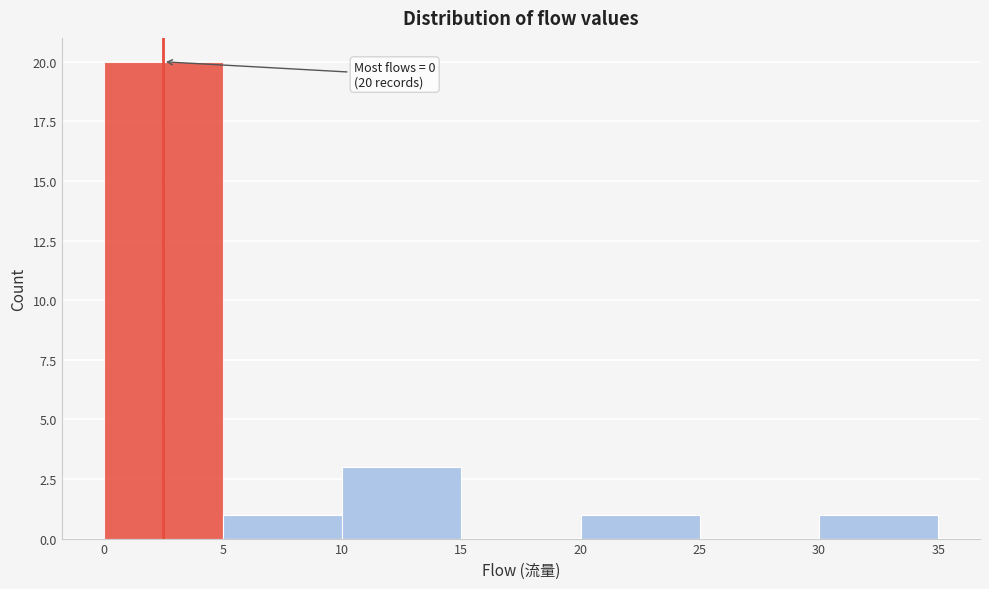

Over which range of the x-axis is the bar tallest?

0 to 5